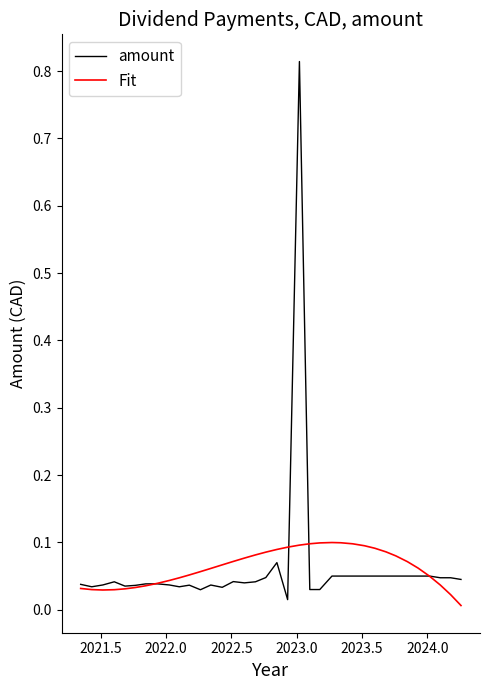

Which series has the widest spread of values?

amount